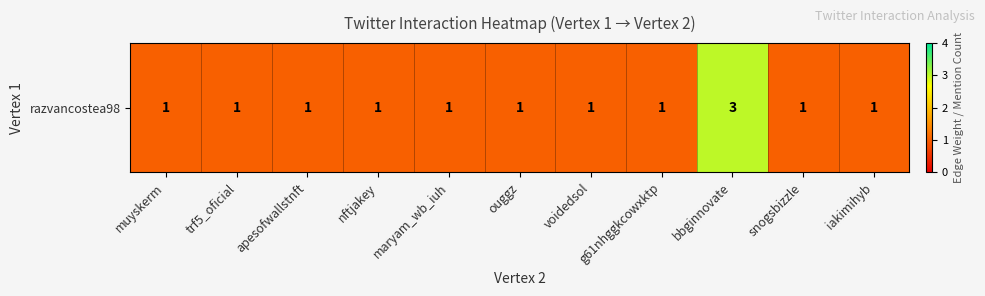

What is the minimum value shown in the chart?

1